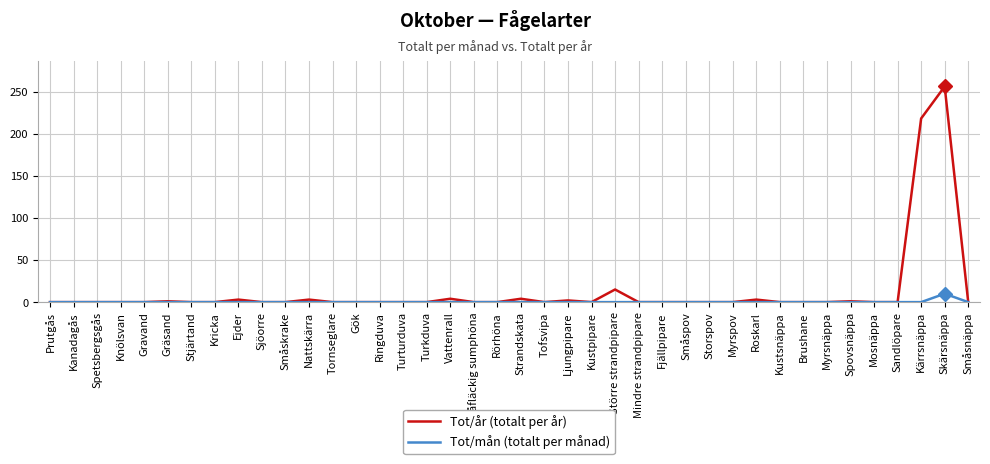

Is this an area chart (filled region under the line)?

No